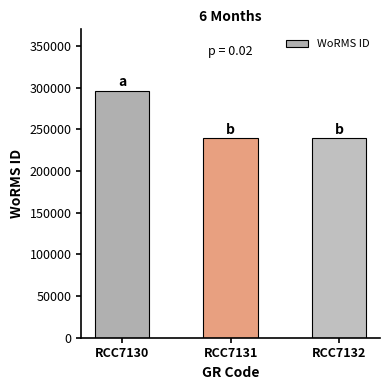

What is the smallest value displayed?

239201